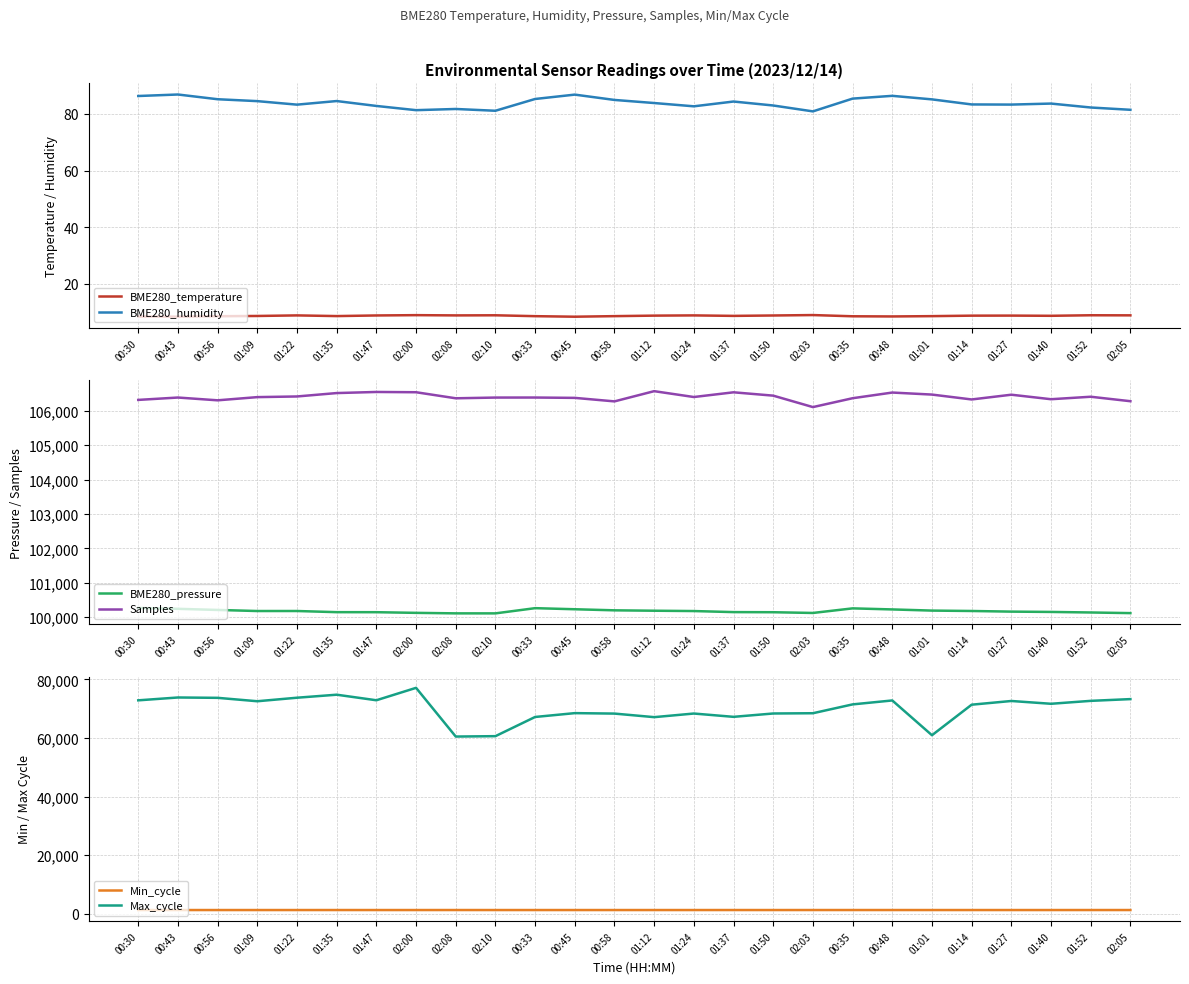

What is the difference between the maximum and minimum values in the BME280_temperature series?

0.6